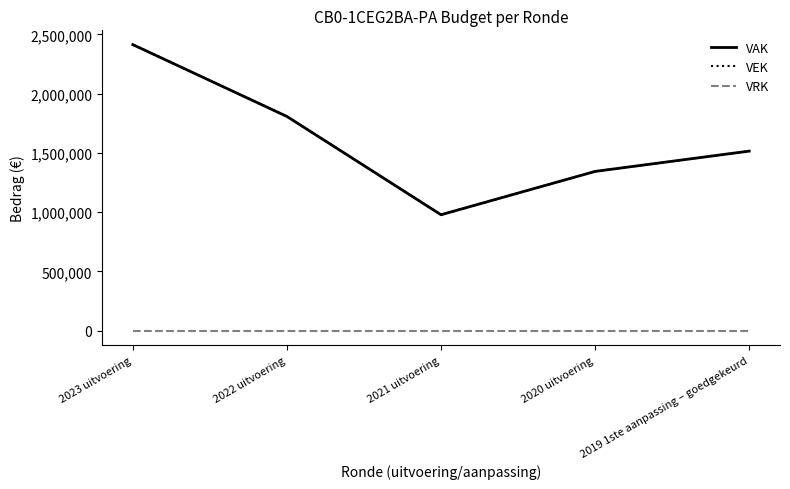

In VAK, how many points are lower than both neighbors (excluding endpoints)?

1